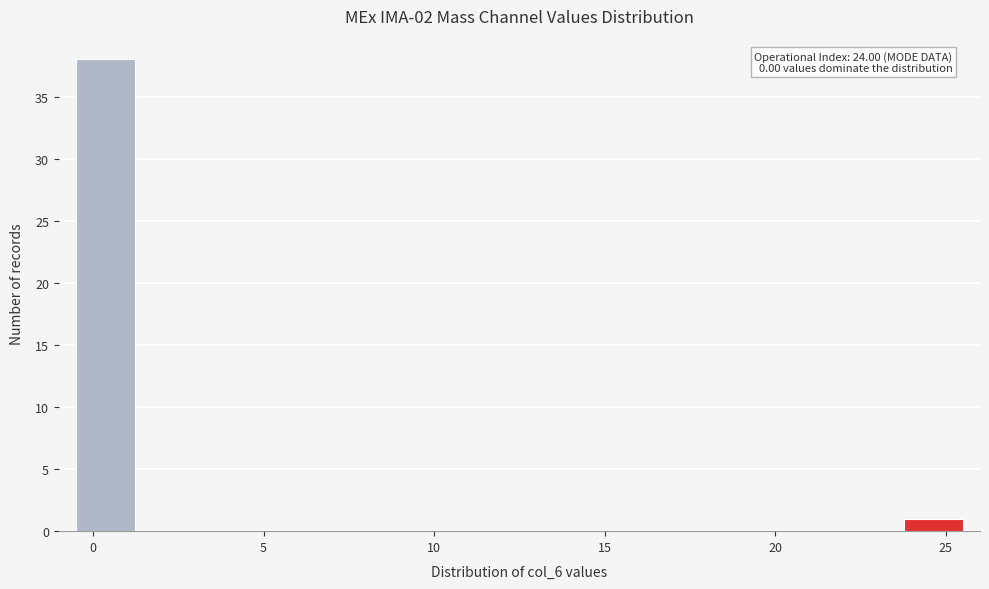

Read against the x-axis, roughly where is the centre of the tallest bar?

0.5